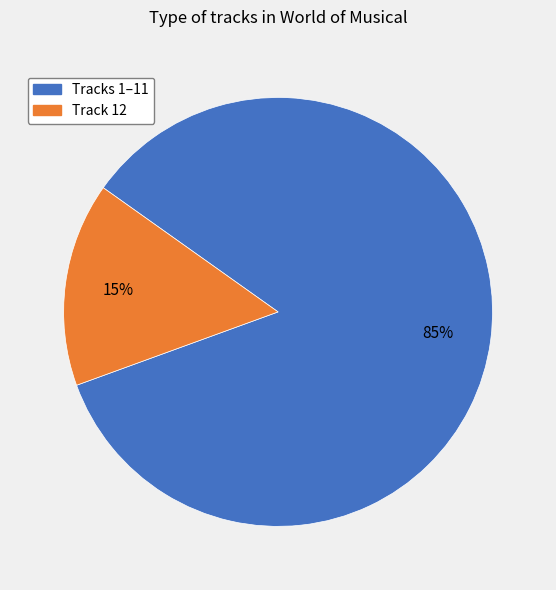

To the nearest percent, what is the average slice percentage?

50%